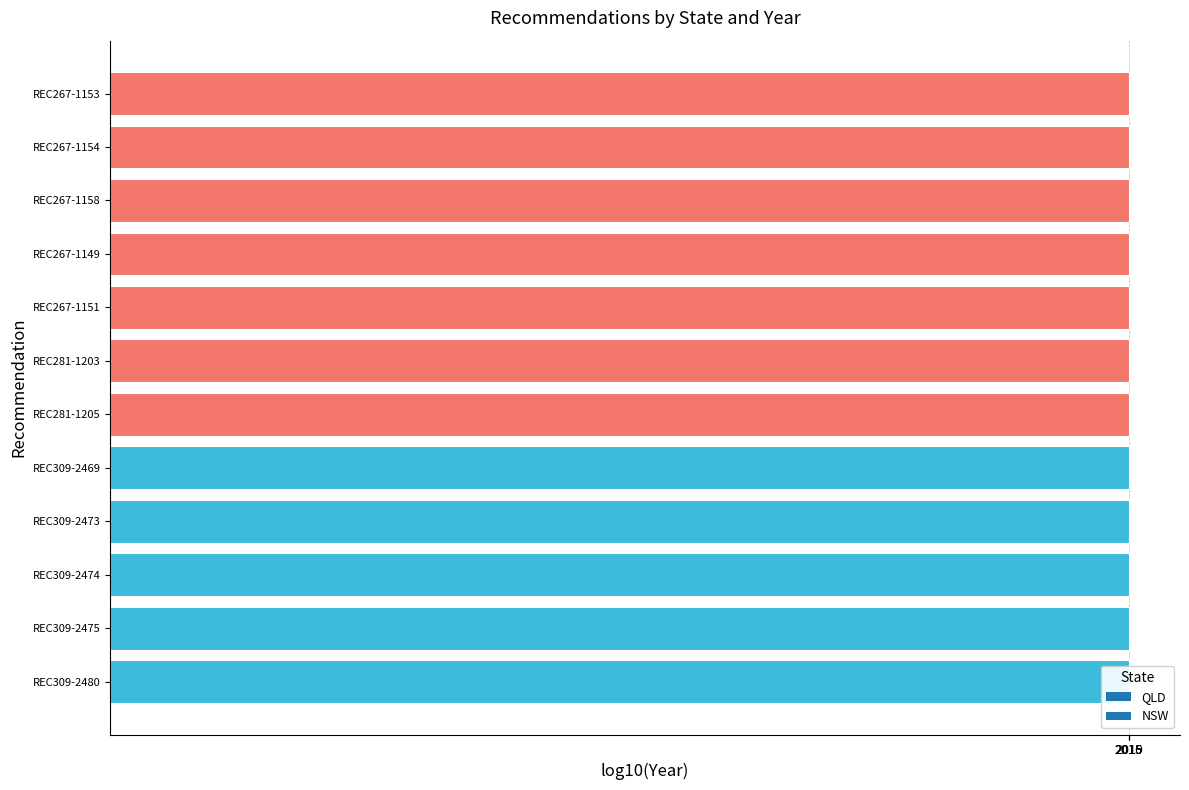

Rank the categories by value from lowest to highest.

REC267-1151, REC267-1149, REC267-1158, REC267-1154, REC267-1153, REC281-1205, REC281-1203, REC309-2480, REC309-2475, REC309-2474, REC309-2473, REC309-2469